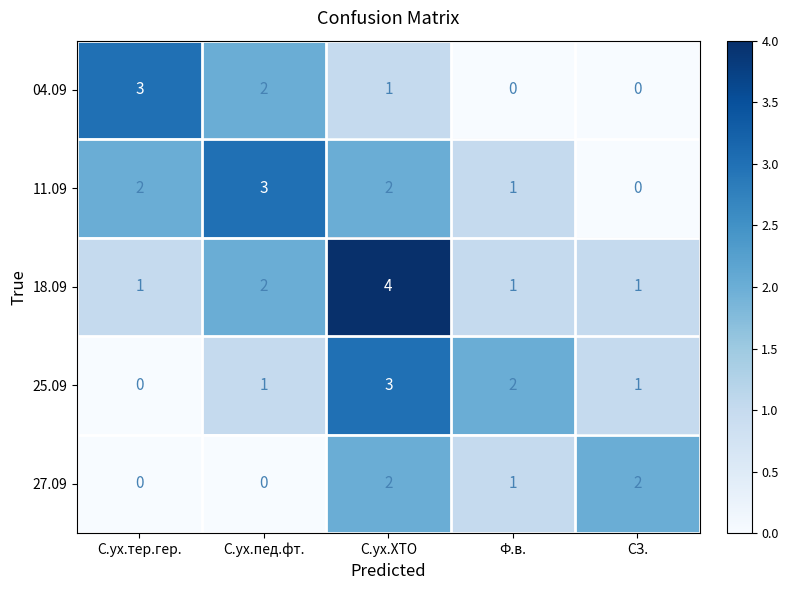

Reading right to left, what are all the values shown in this chart?

04.09: 0	0	1	2	3
11.09: 0	1	2	3	2
18.09: 1	1	4	2	1
25.09: 1	2	3	1	0
27.09: 2	1	2	0	0